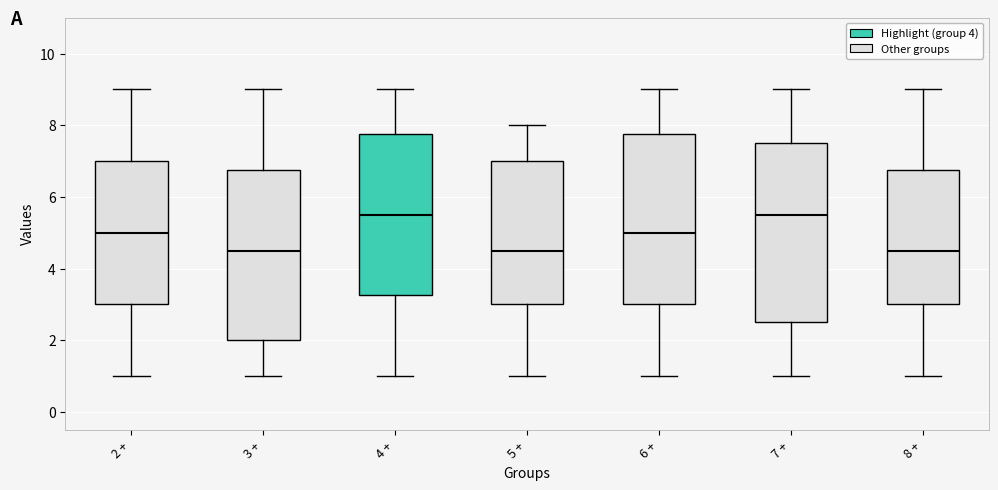

Reading left to right, transcribe this box plot: for each box, give where its median line is, the range the box spans, and where its two whiskers end, as read against the y-axis. The values are not printed on the chart, so give them approximately, as read against the axis.

2 +: median 5.0, box 3.0 to 7.0, whiskers 1.0 to 9.0
3 +: median 4.6, box 2.0 to 6.8, whiskers 1.0 to 9.0
4 +: median 5.6, box 3.2 to 7.8, whiskers 1.0 to 9.0
5 +: median 4.6, box 3.0 to 7.0, whiskers 1.0 to 8.0
6 +: median 5.0, box 3.0 to 7.8, whiskers 1.0 to 9.0
7 +: median 5.6, box 2.6 to 7.6, whiskers 1.0 to 9.0
8 +: median 4.6, box 3.0 to 6.8, whiskers 1.0 to 9.0